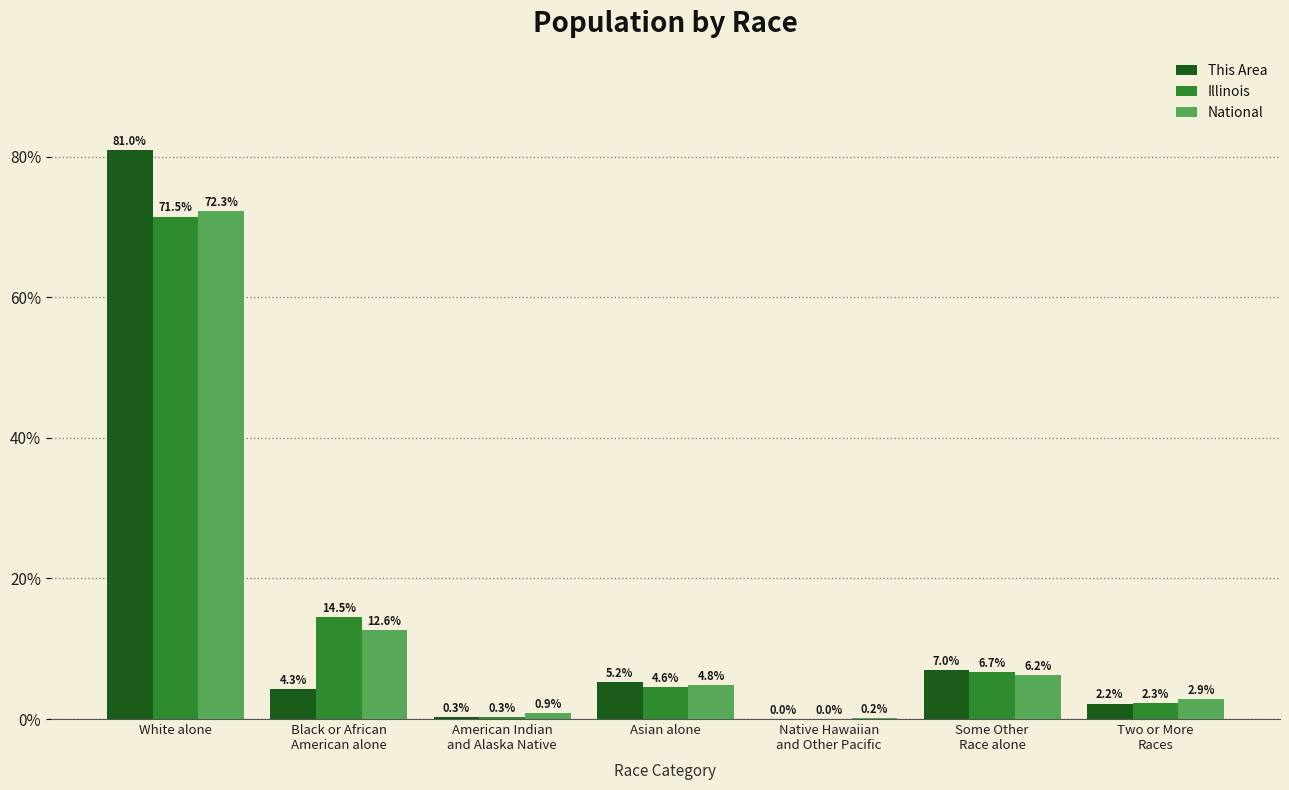

Is it true that Illinois equals 4.6 at Asian alone?

True